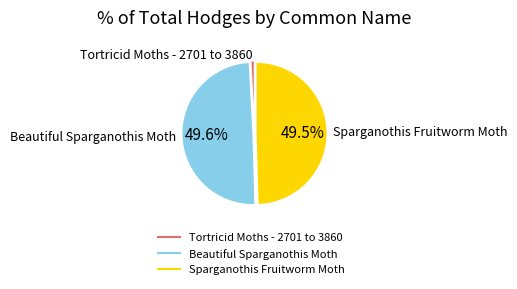

Which category has the smallest portion of the pie?

Tortricid Moths - 2701 to 3860